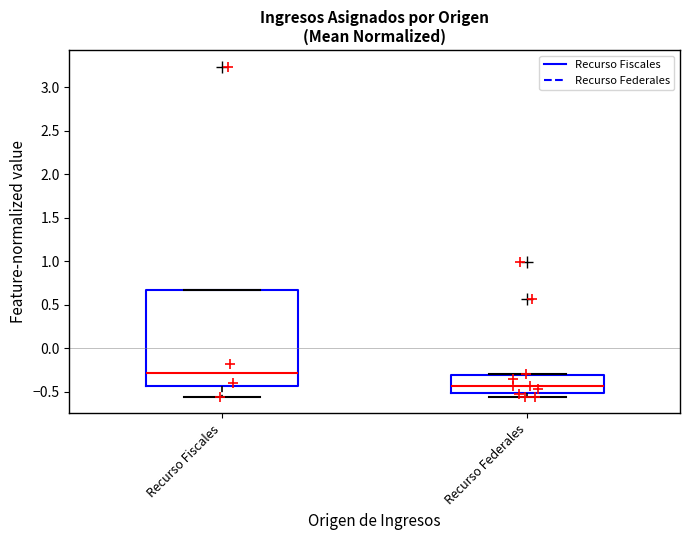

Reading left to right, transcribe this box plot: for each box, give where its median line is, the range the box spans, and where its two whiskers end, as read against the y-axis. The values are not printed on the chart, so give them approximately, as read against the axis.

Recurso Fiscales: median -0.30, box -0.45 to 0.65, whiskers -0.55 to 0.65
Recurso Federales: median -0.45, box -0.50 to -0.30, whiskers -0.55 to -0.30